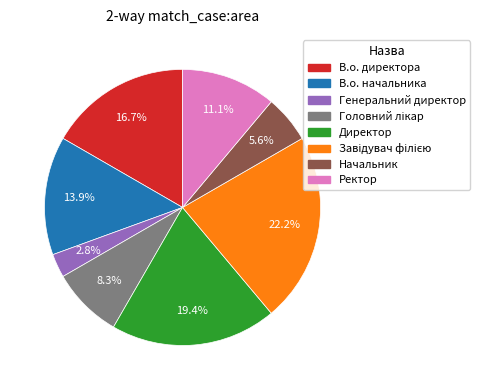

Which slice is the smallest?

Генеральний директор